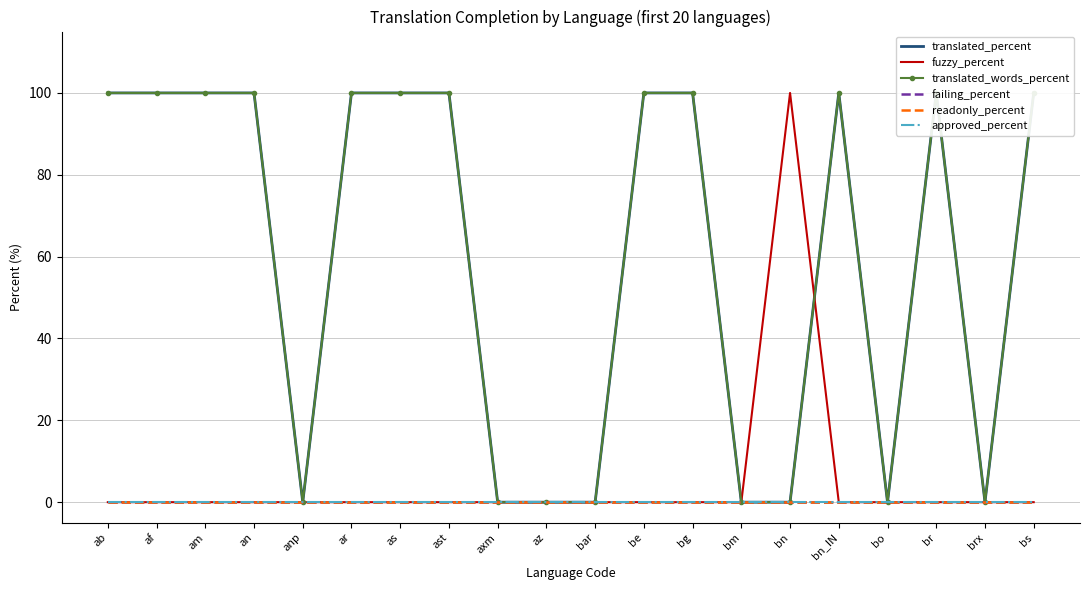

At how many categories does at least one series exceed 4?

13